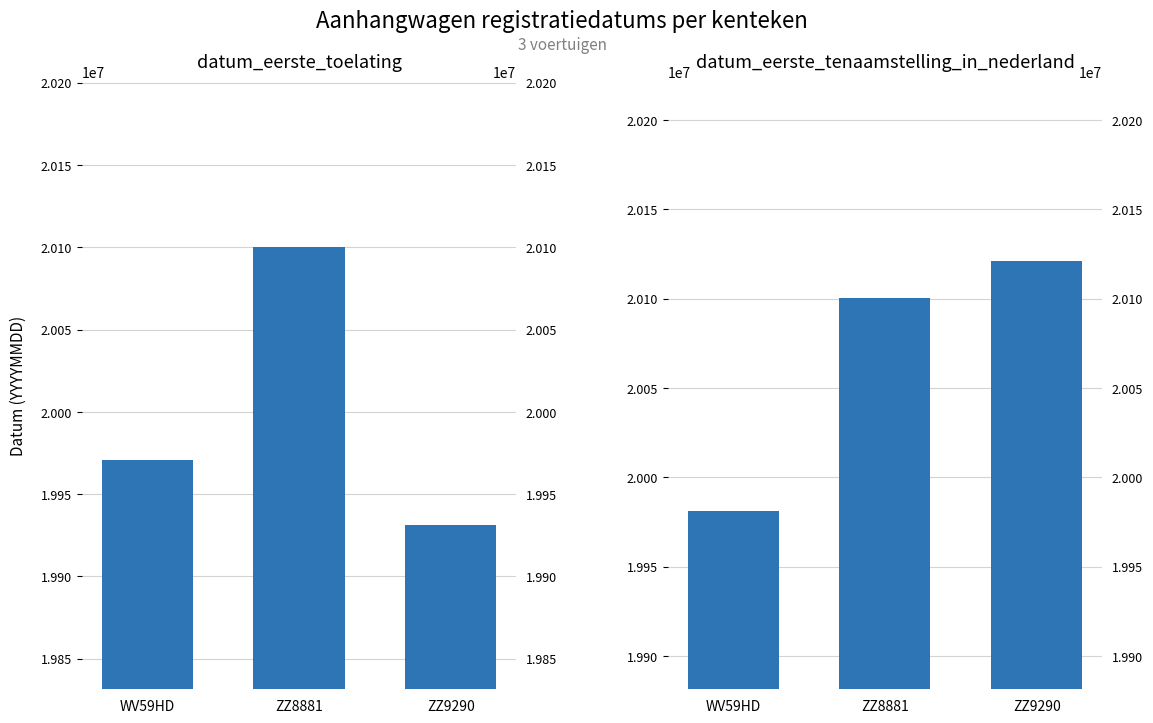

Is it true that datum_eerste_tenaamstelling_in_nederland equals 7913671 at ZZ8881?

False